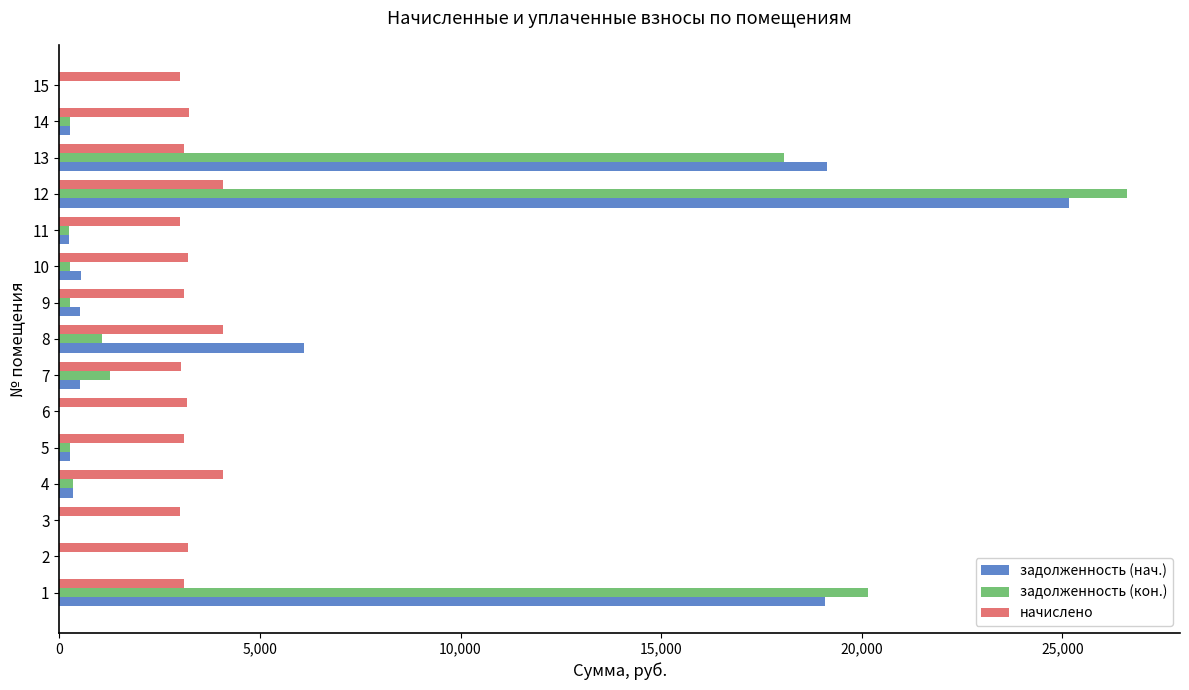

How many data points does each series have?

15